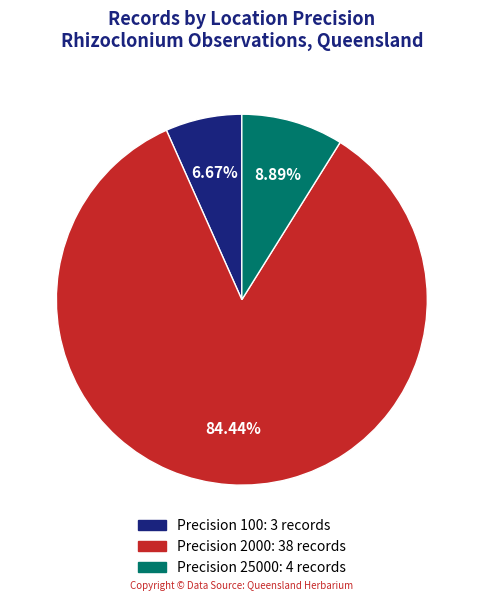

What is the largest slice in the pie chart?

Precision 2000: 38 records